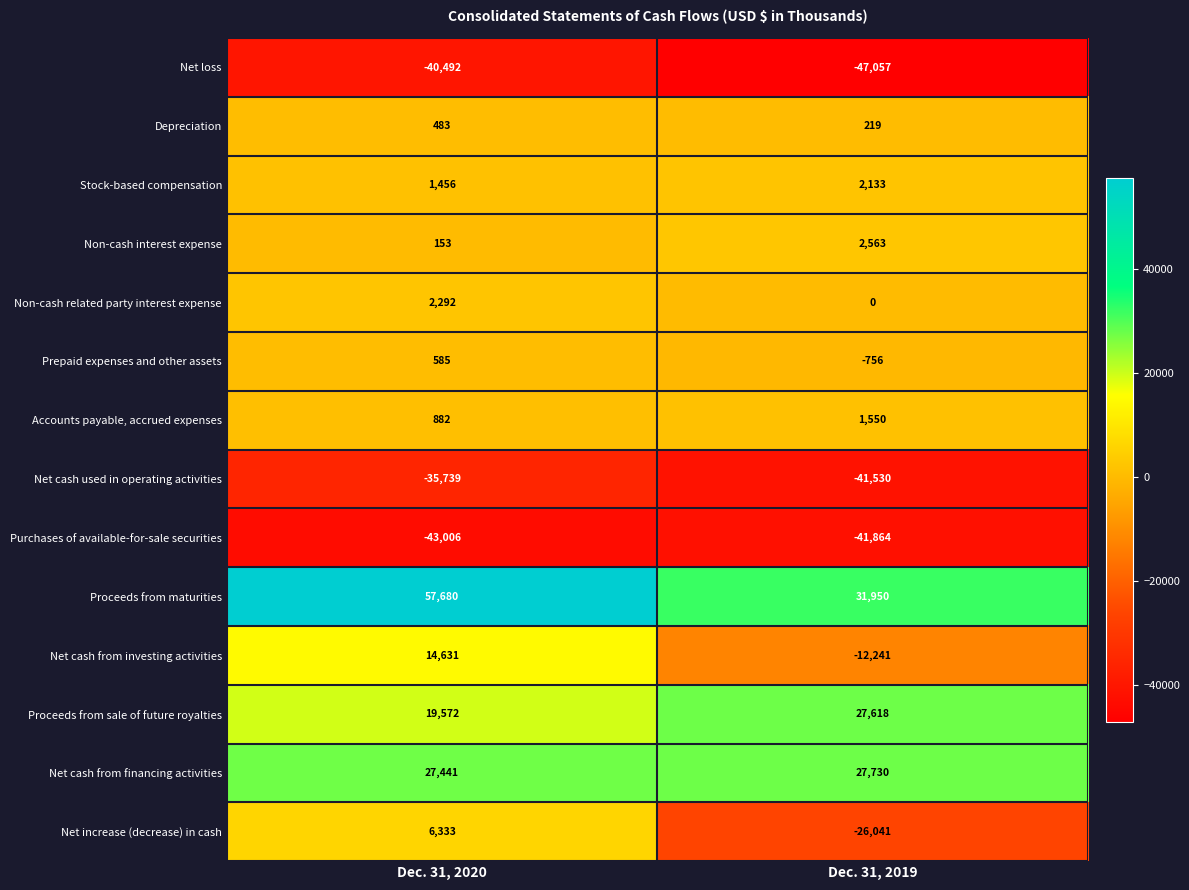

Read the Non-cash interest expense value at Dec. 31, 2019, to the nearest 50.

2550